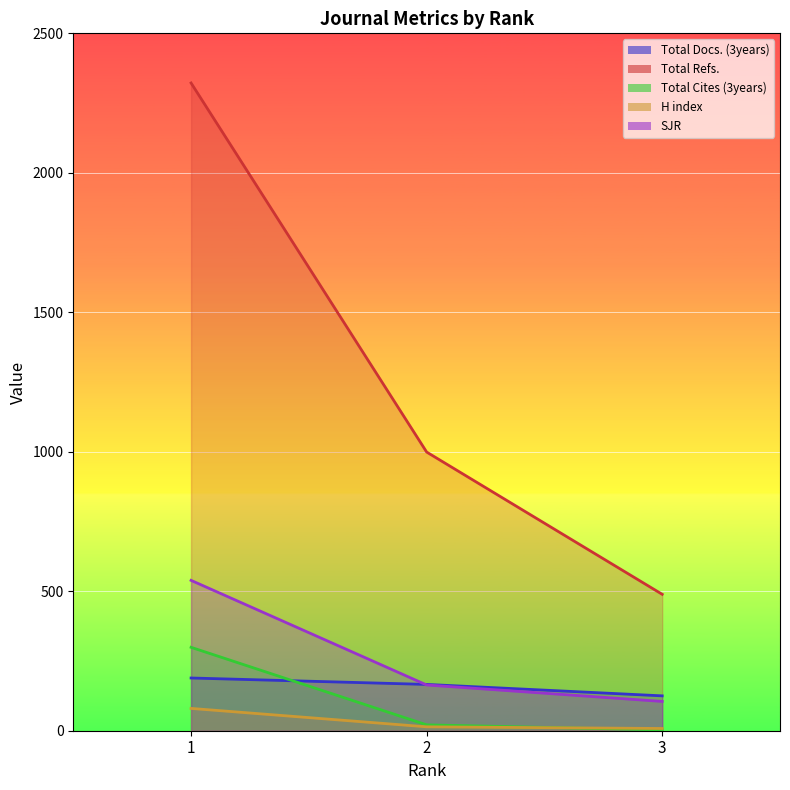

What is the value of the SJR point at the 1st from the left?

539